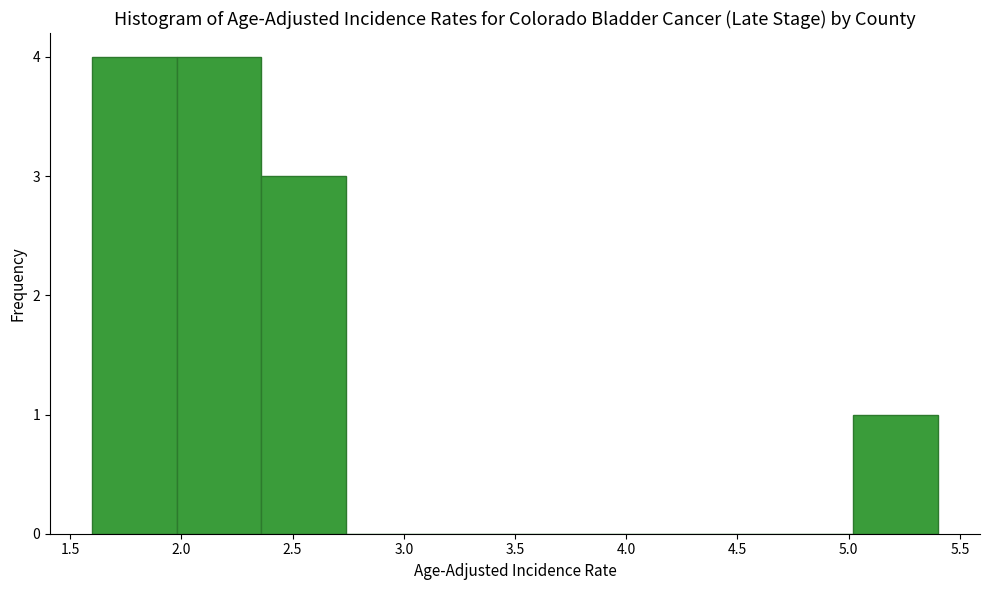

Reading left to right, list every bar in this chart as the range it spans on the x-axis followed by its height. Neither the bar edges nor the heights are printed on the chart, so give them approximately, as read against the axes.

1.60 to 1.98: 4
1.98 to 2.36: 4
2.36 to 2.74: 3
2.74 to 3.12: 0
3.12 to 3.50: 0
3.50 to 3.88: 0
3.88 to 4.26: 0
4.26 to 4.64: 0
4.64 to 5.02: 0
5.02 to 5.40: 1